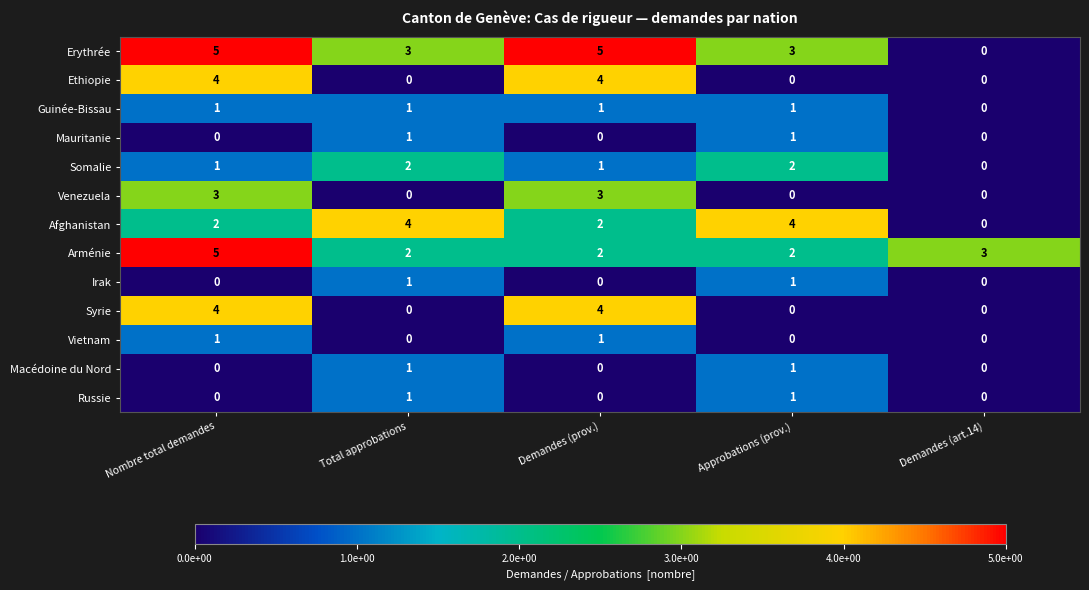

Which series has the largest range (max minus min)?

Erythrée